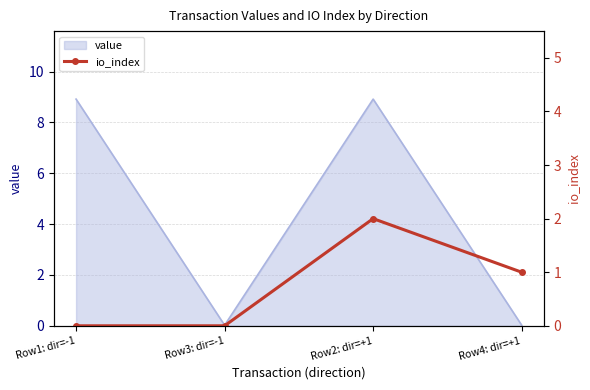

The value series shows 14.4 at Row2: dir=+1. True or false?

False